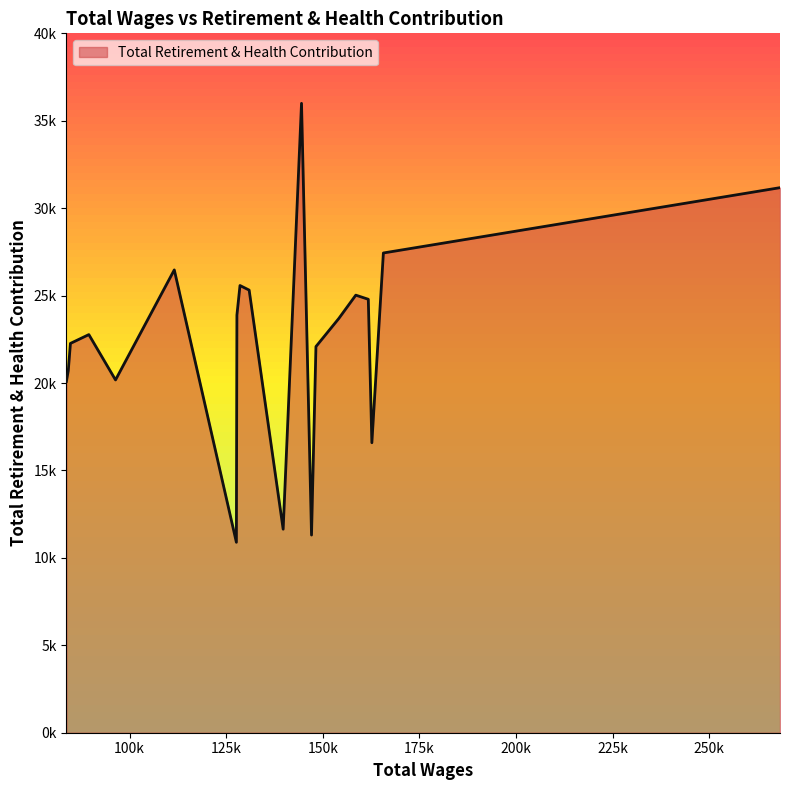

Is this an area chart (filled region under the line)?

Yes